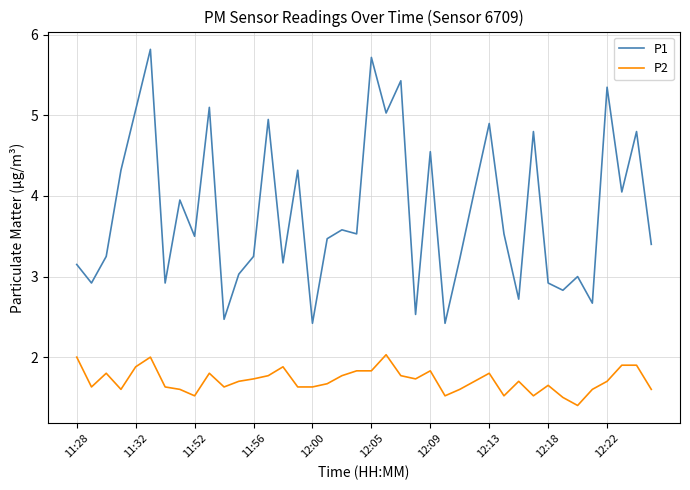

True or false: P2 and P1 intersect in this chart.

False